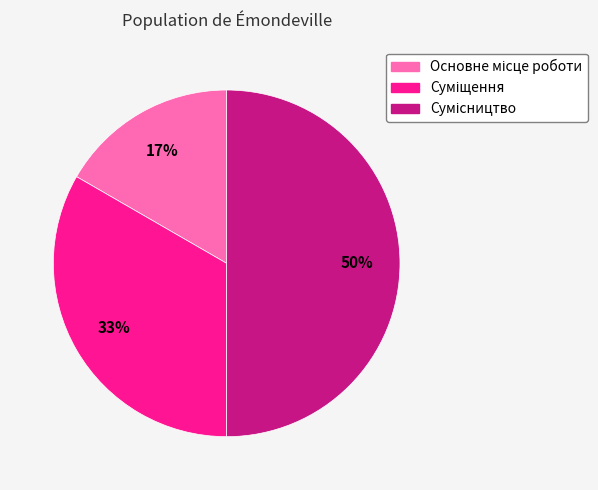

To the nearest percent, what is the average slice percentage?

33%